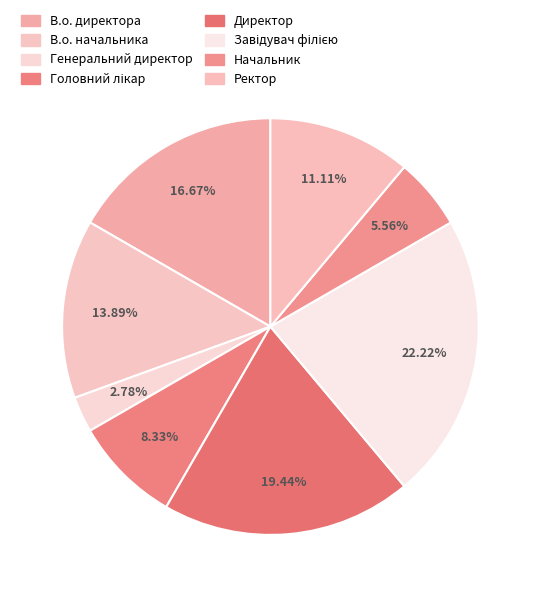

Rank the categories by value from lowest to highest.

Генеральний директор, Начальник, Головний лікар, Ректор, В.о. начальника, В.о. директора, Директор, Завідувач філією